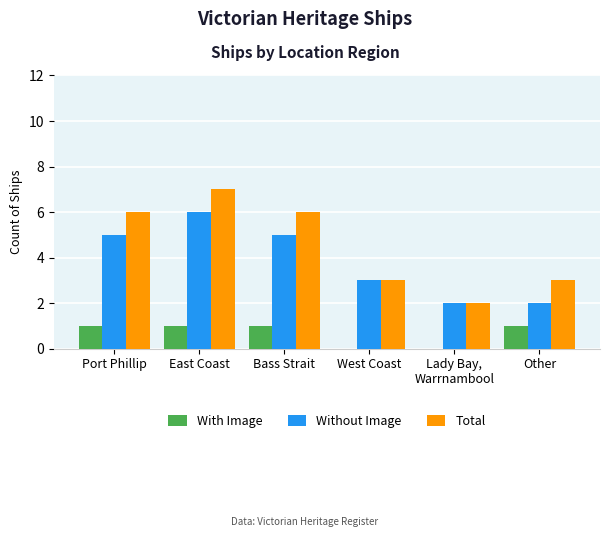

What is the sum of all Total values?

27